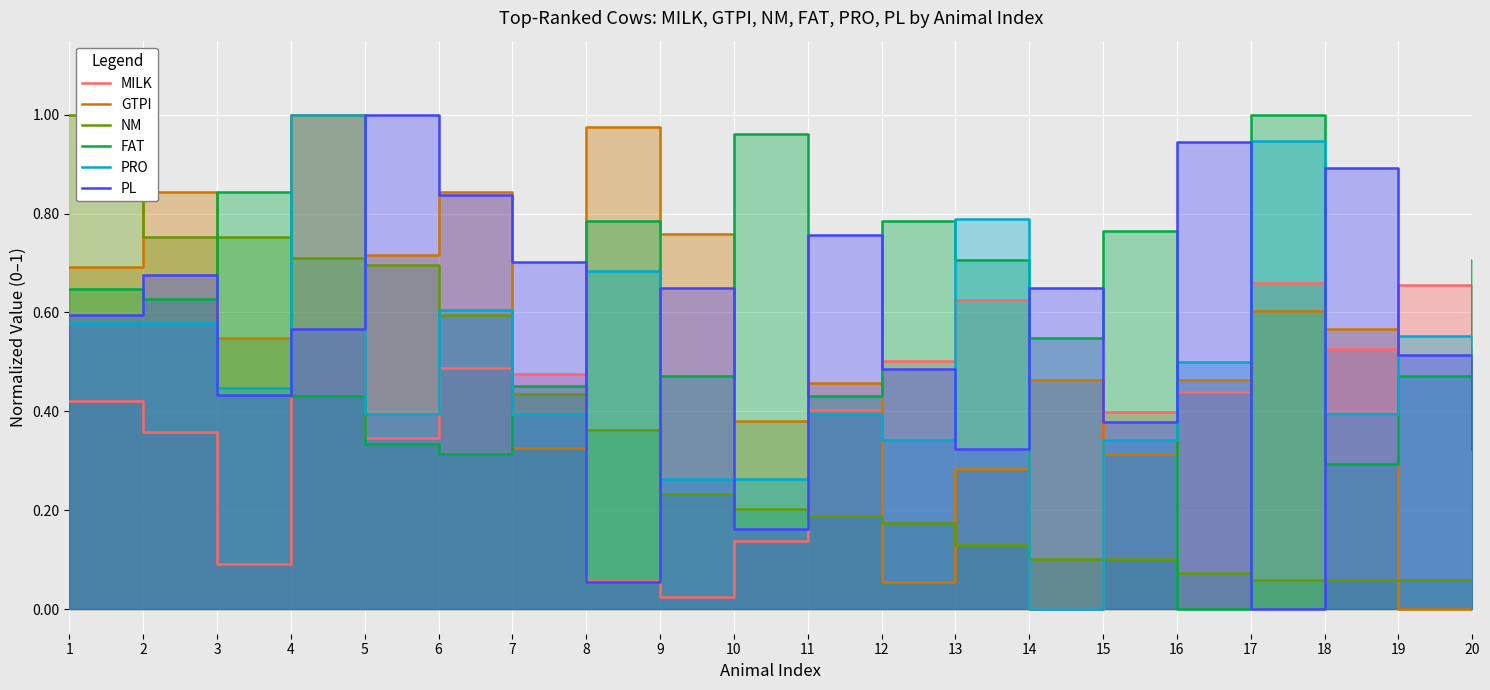

What is the difference between the maximum and minimum values in the PL series?

1.0